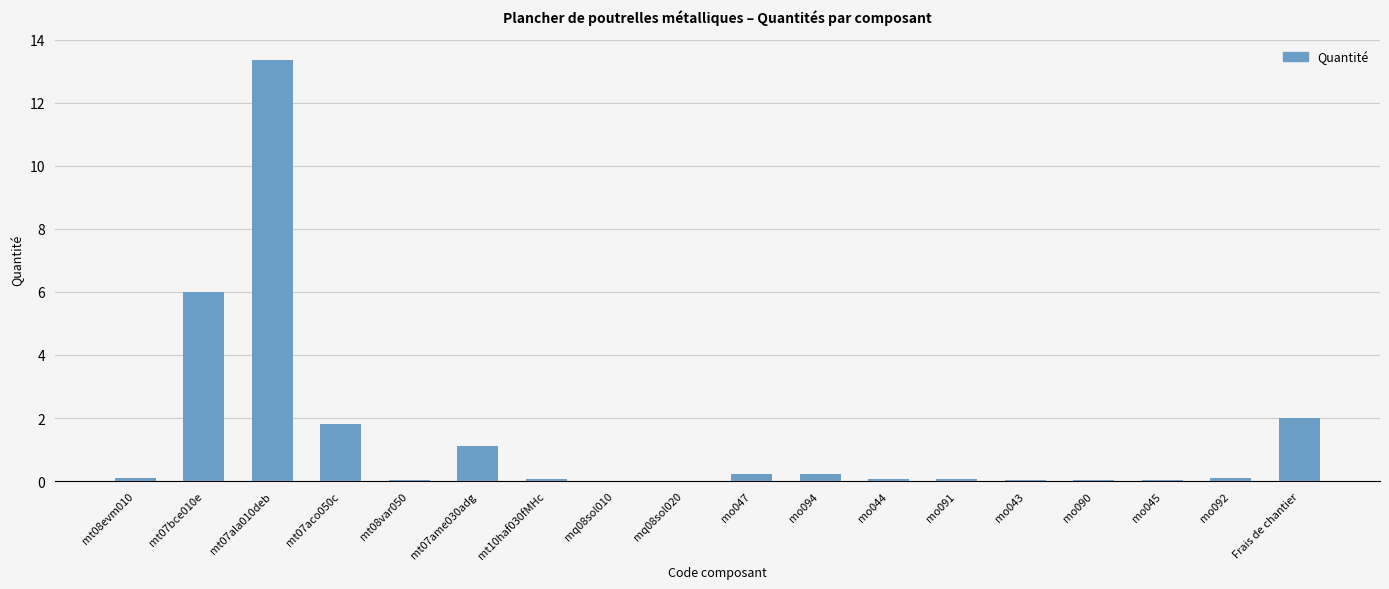

How many distinct data groups are displayed?

1